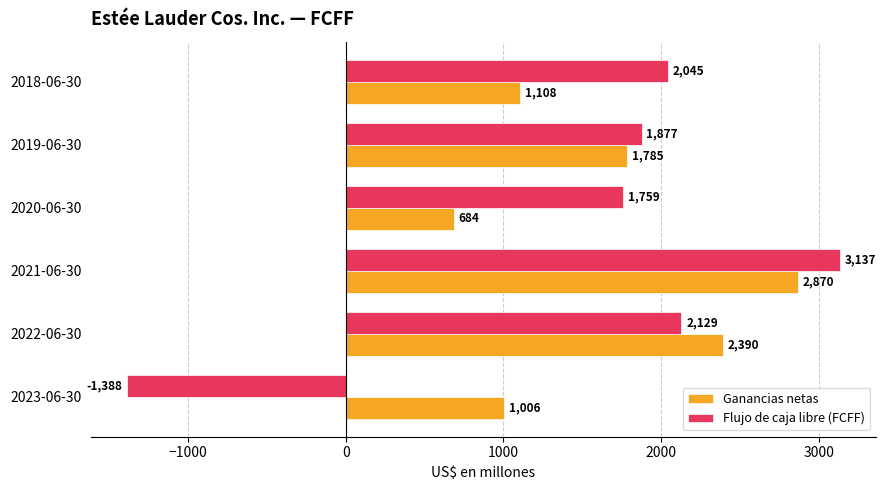

Which series has the largest total across all categories?

Ganancias netas